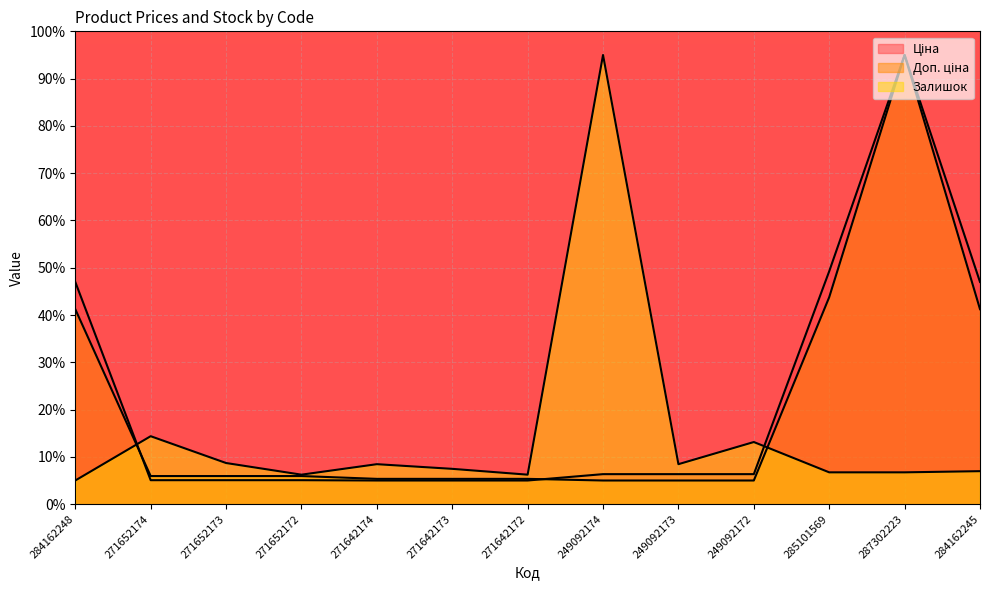

Count the number of categories in the chart.

13